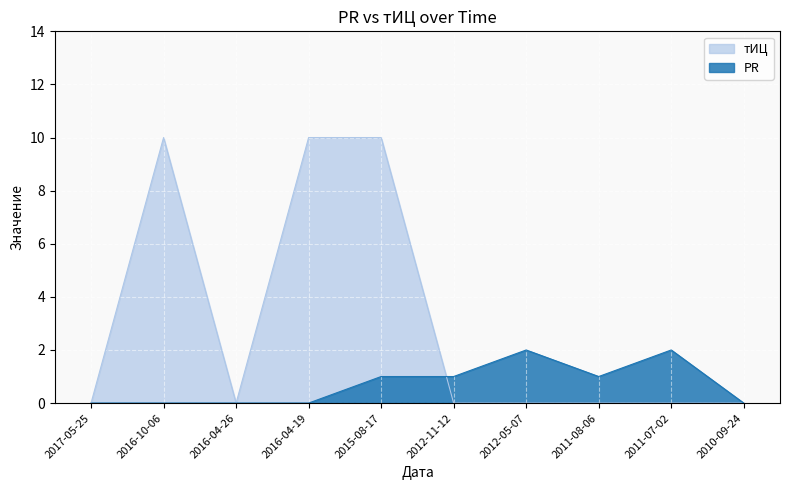

Reading right to left, what are all the values shown in this chart?

PR: 0	2	1	2	1	1	0	0	0	0
тИЦ: 0	0	0	0	0	10	10	0	10	0